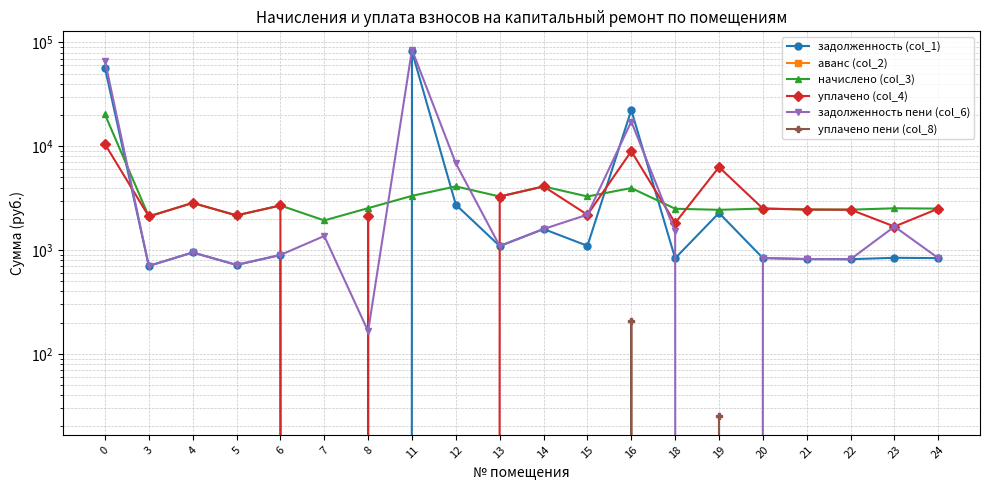

True or false: уплачено (col_4) has more than 2 points higher than both neighbors.

True